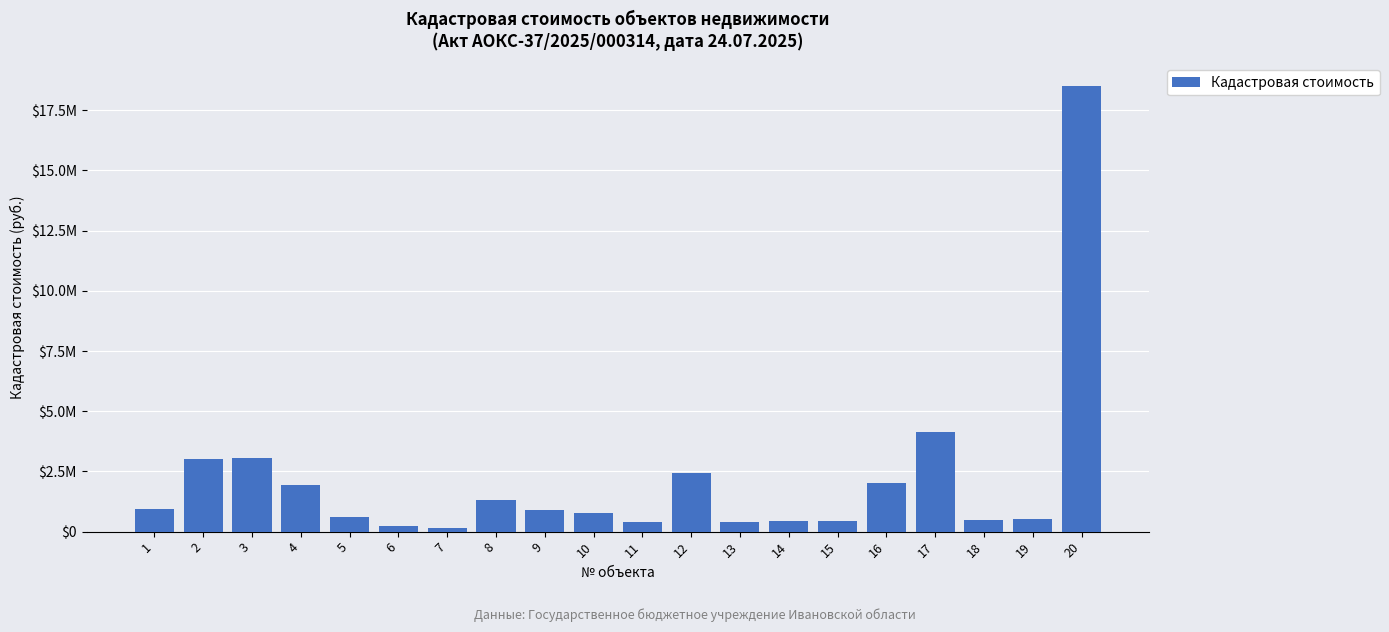

Reading right to left, list all the values displayed in this chart.

18523748.9	506096.3	478053.2	4134434.1	2037035.8	433626.2	455502.5	405482.5	2428418.4	397053.0	791464.5	917272.5	1315322.9	159824.3	235126.4	597993.1	1930012.4	3047556.0	2999690.4	940009.6